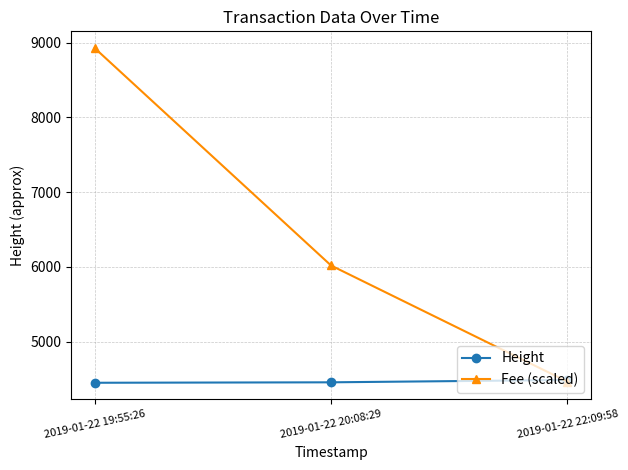

Rank the series by their average value, from lowest to highest.

Height, Fee (scaled)